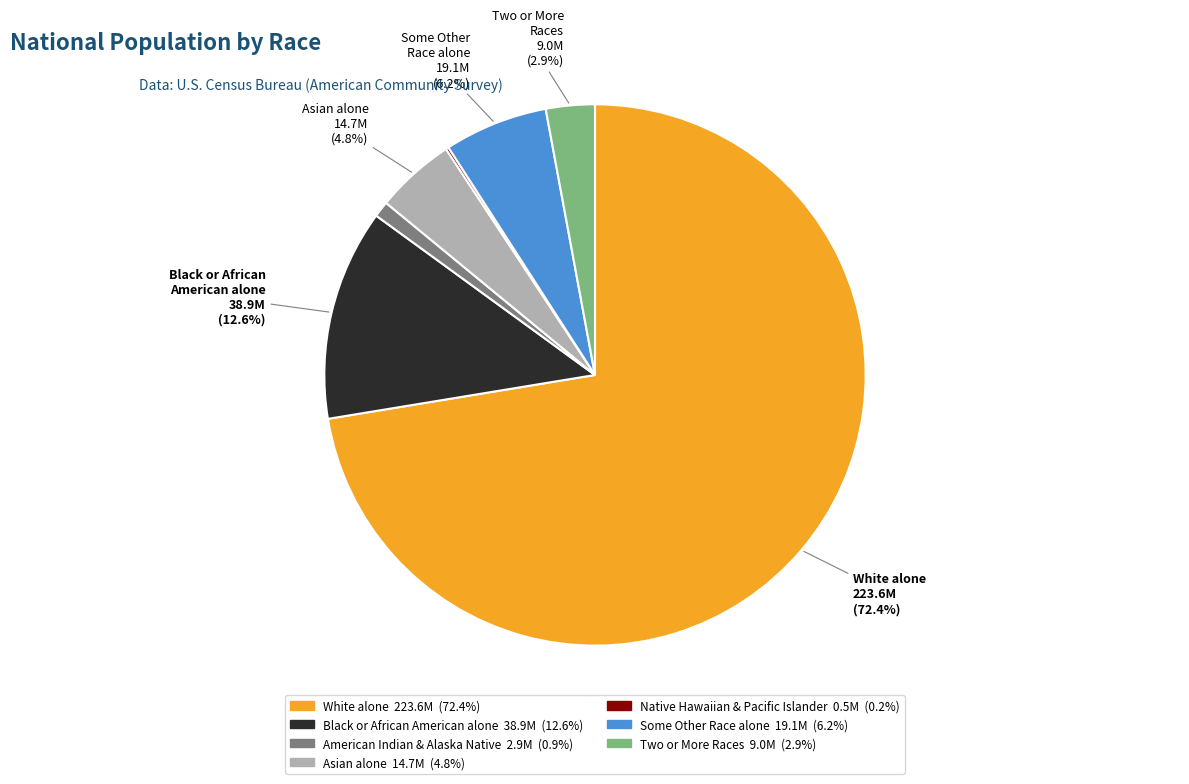

Does any single category account for the majority?

Yes